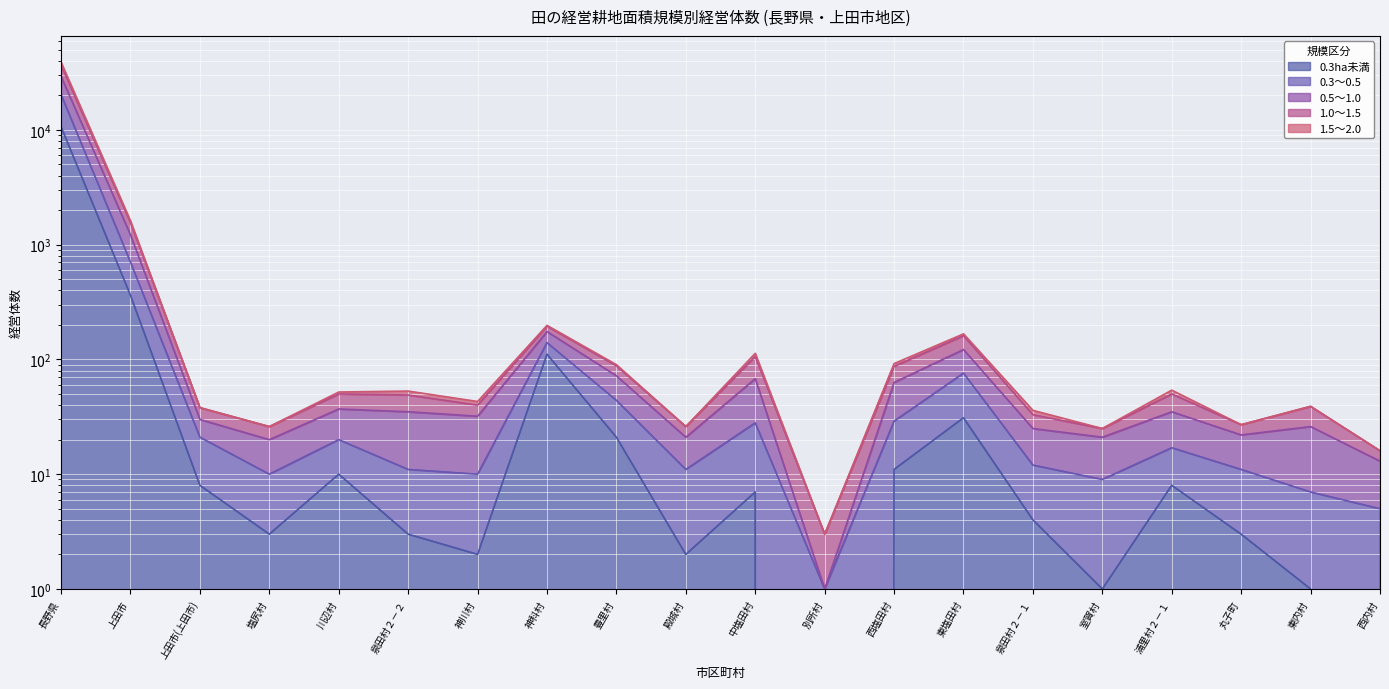

How many data points does each series have?

20